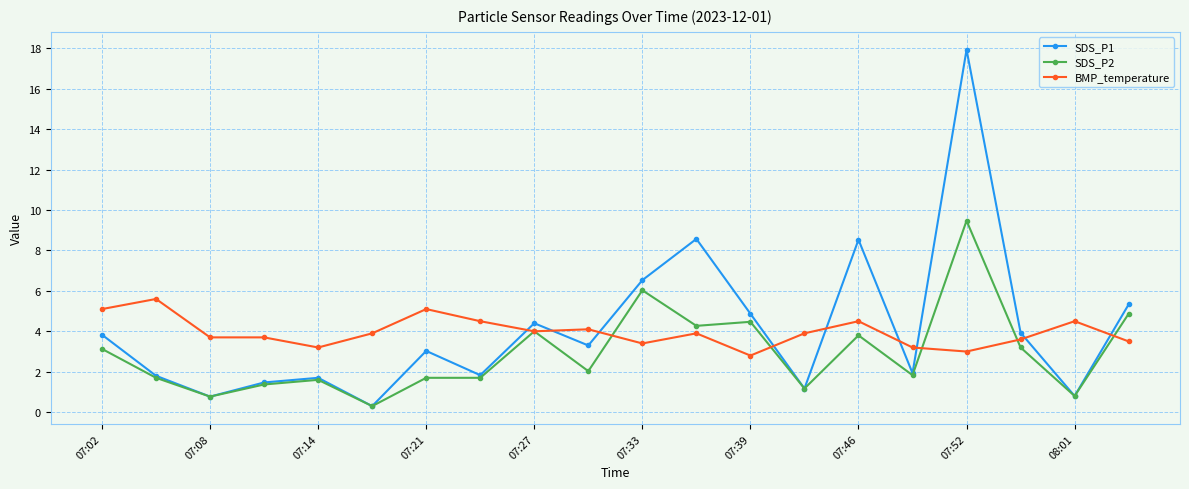

What is the highest value of the SDS_P1 series?

17.9